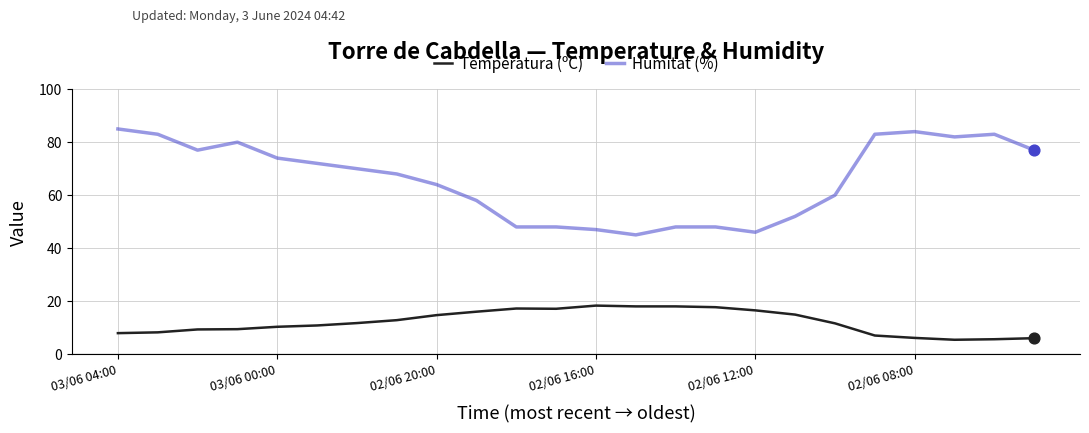

What is the difference between the maximum and minimum values in the Temperatura (ºC) series?

12.9